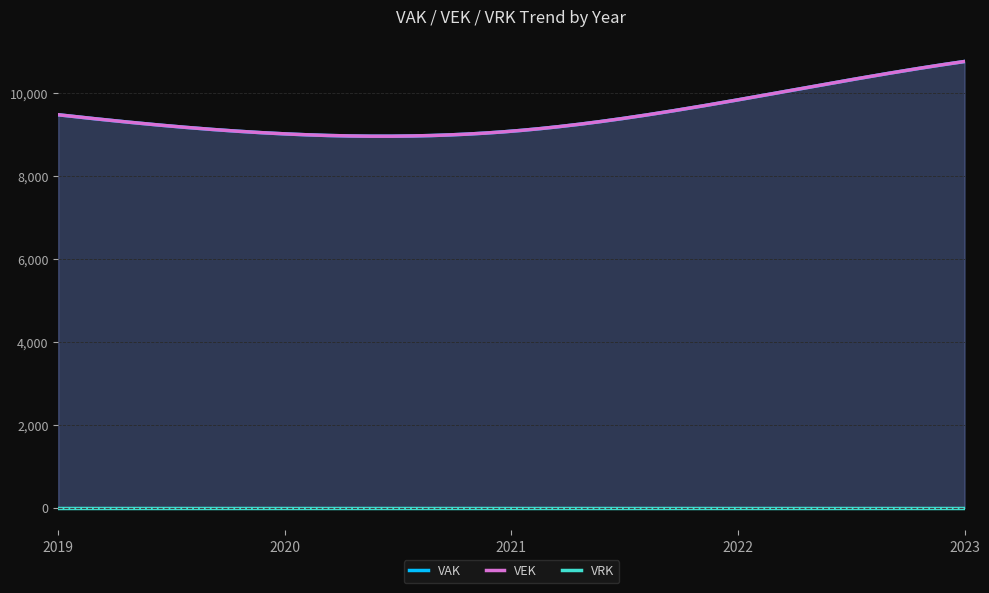

What is the total value across all series at 2020?

18050